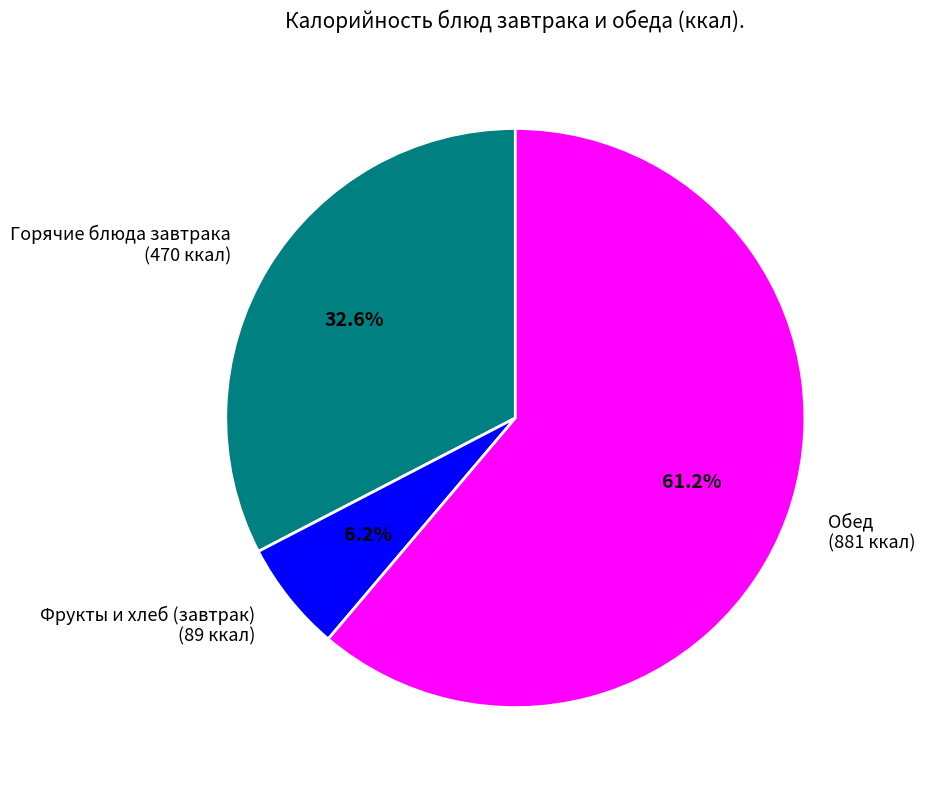

Is there a majority slice in this chart?

Yes